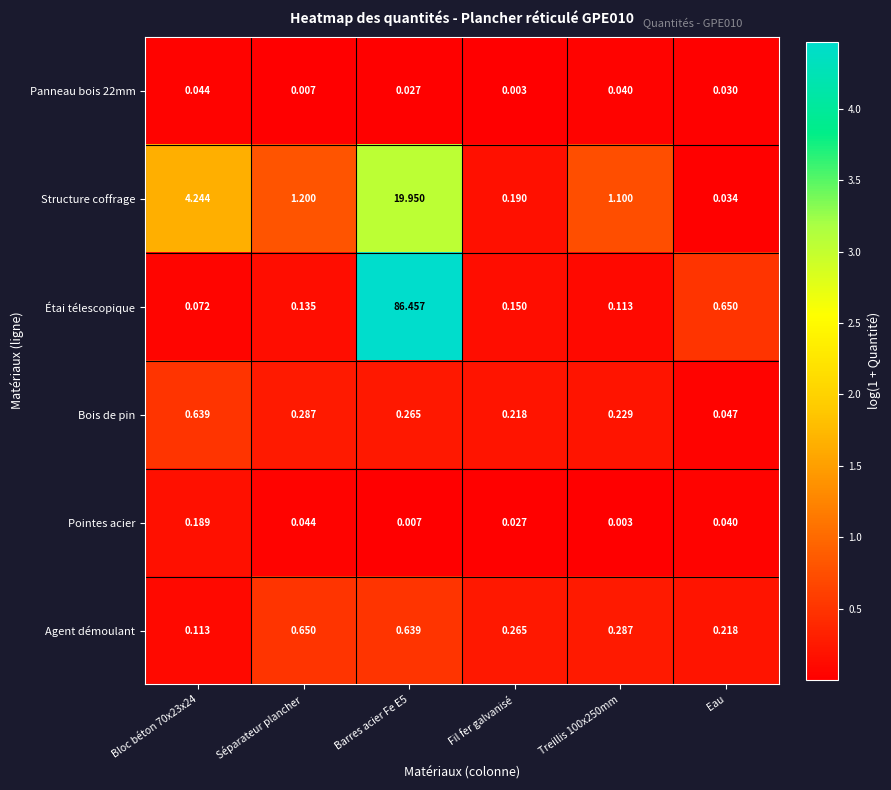

Between Bloc béton 70x23x24 and Fil fer galvanisé, which series saw the biggest shift?

Structure coffrage